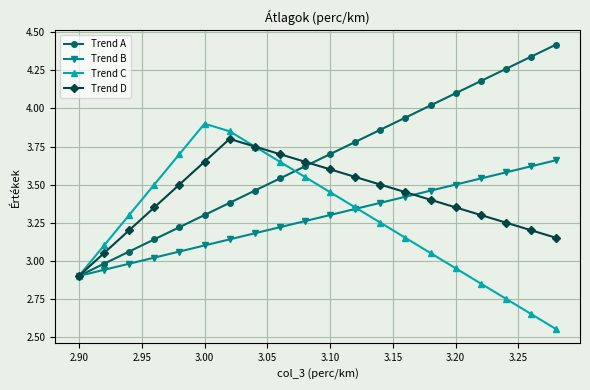

Which series has the widest spread of values?

Trend A